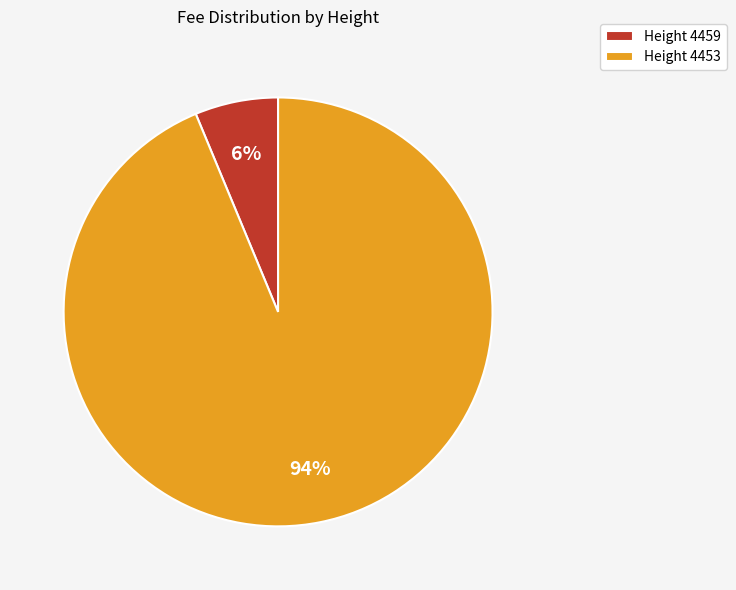

Which category has the smallest portion of the pie?

Height 4459